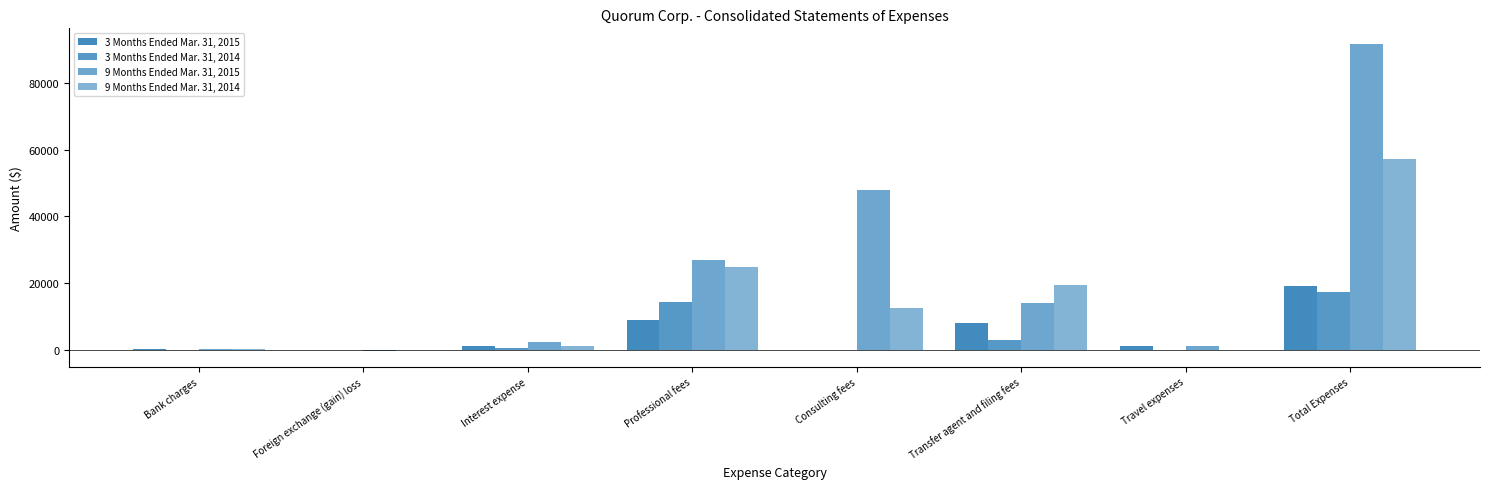

True or false: 3 Months Ended Mar. 31, 2014 has a value of 250 at Interest expense.

False